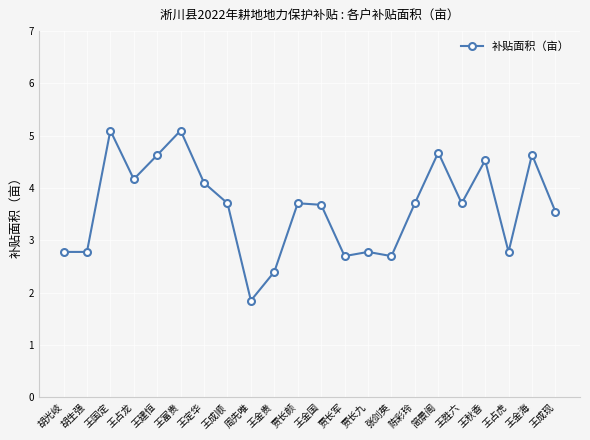

The value at 王定华 is 4.1. True or false?

True